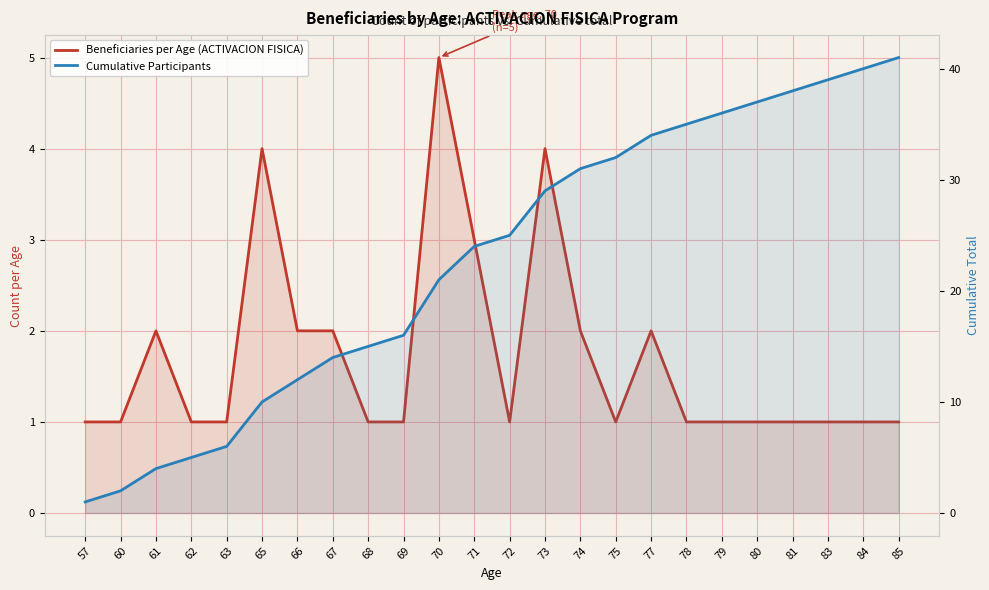

The value of Cumulative Participants at 79 is 36. True or false?

True